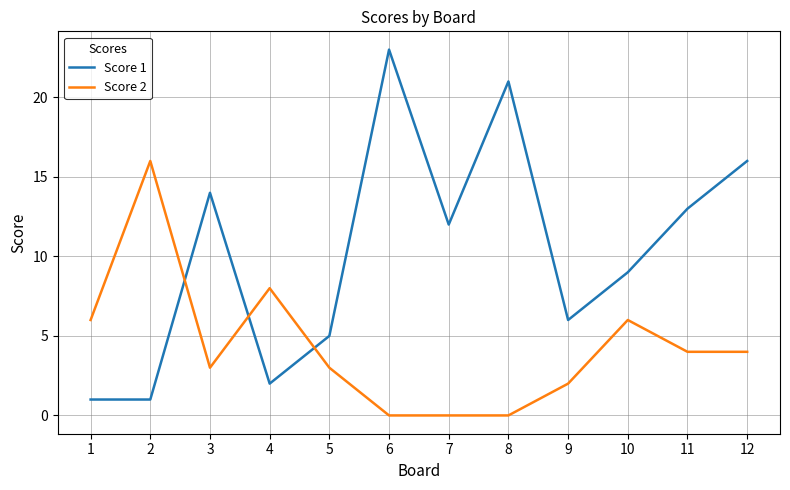

In Score 1, how many points are higher than both neighbors (excluding endpoints)?

3